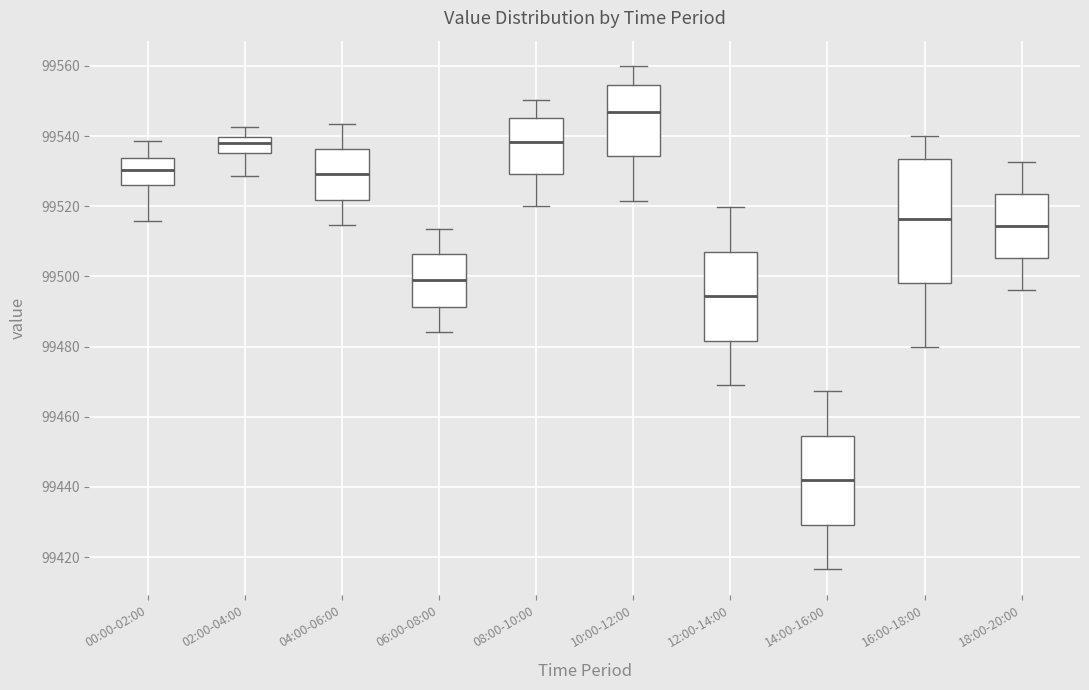

Reading left to right, read every box against the y-axis: the position of its median line, the range the box covers, and the ends of its whiskers. The values are not printed on the chart, so give them approximately, as read against the axis.

00:00-02:00: median 99530, box 99526 to 99534, whiskers 99516 to 99538
02:00-04:00: median 99538, box 99536 to 99540, whiskers 99528 to 99542
04:00-06:00: median 99530, box 99522 to 99536, whiskers 99514 to 99544
06:00-08:00: median 99498, box 99492 to 99506, whiskers 99484 to 99514
08:00-10:00: median 99538, box 99530 to 99546, whiskers 99520 to 99550
10:00-12:00: median 99546, box 99534 to 99554, whiskers 99522 to 99560
12:00-14:00: median 99494, box 99482 to 99508, whiskers 99470 to 99520
14:00-16:00: median 99442, box 99430 to 99454, whiskers 99416 to 99468
16:00-18:00: median 99516, box 99498 to 99534, whiskers 99480 to 99540
18:00-20:00: median 99514, box 99506 to 99524, whiskers 99496 to 99532